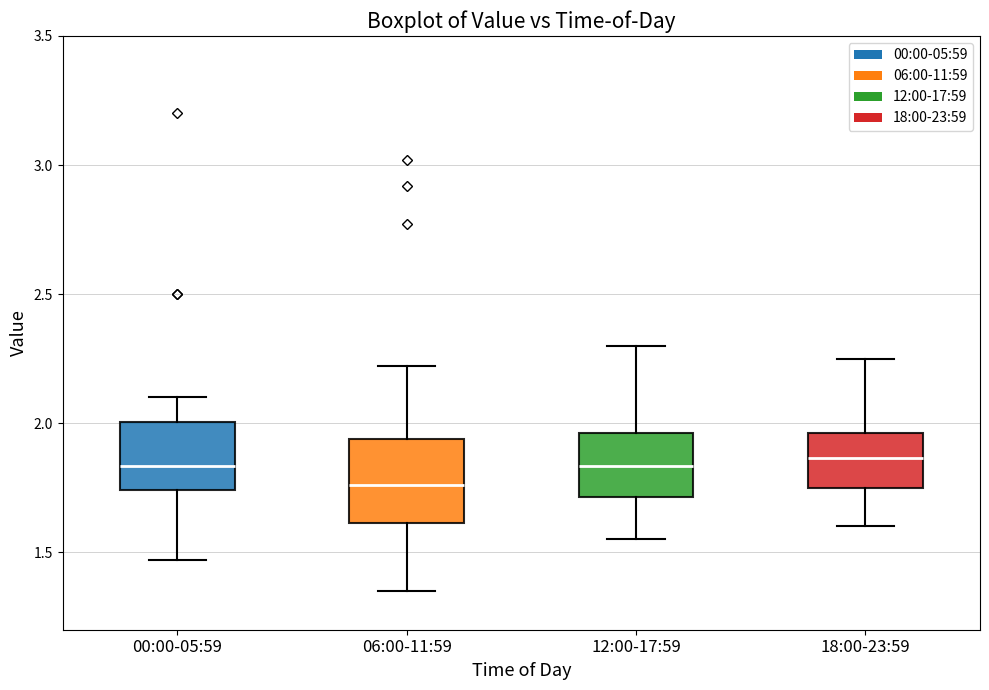

Which box has the lowest median line?

06:00-11:59